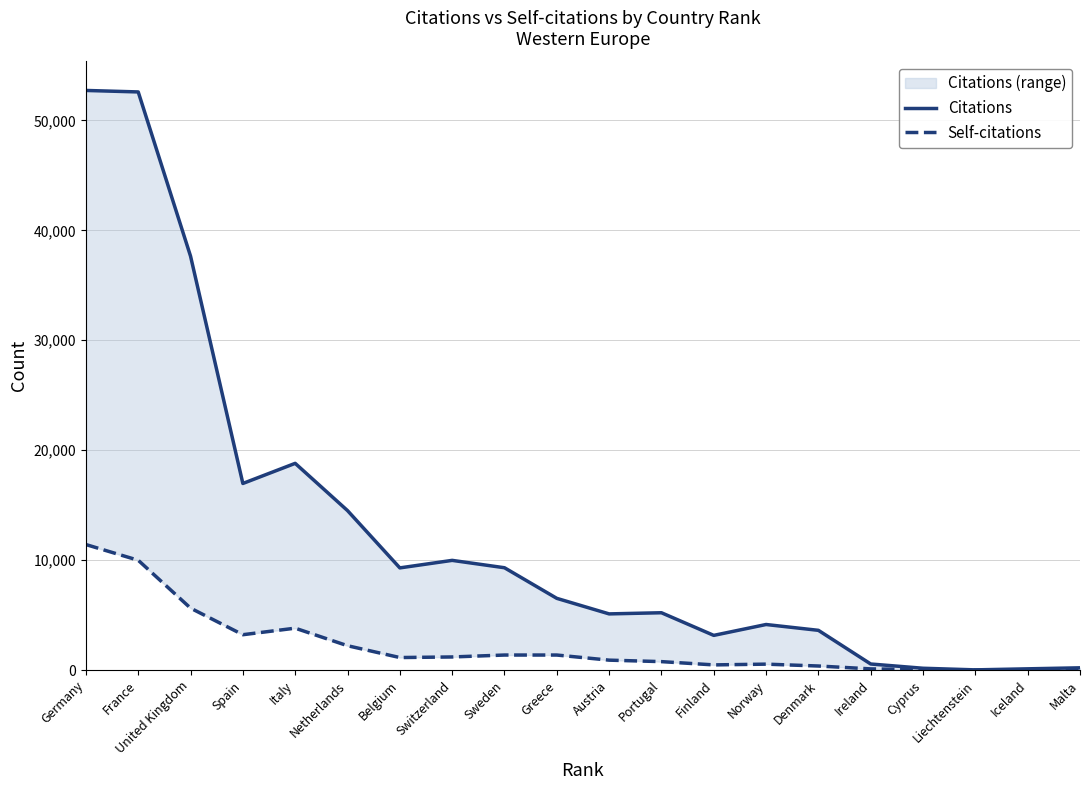

Which category has the highest value in the Citations series?

Germany